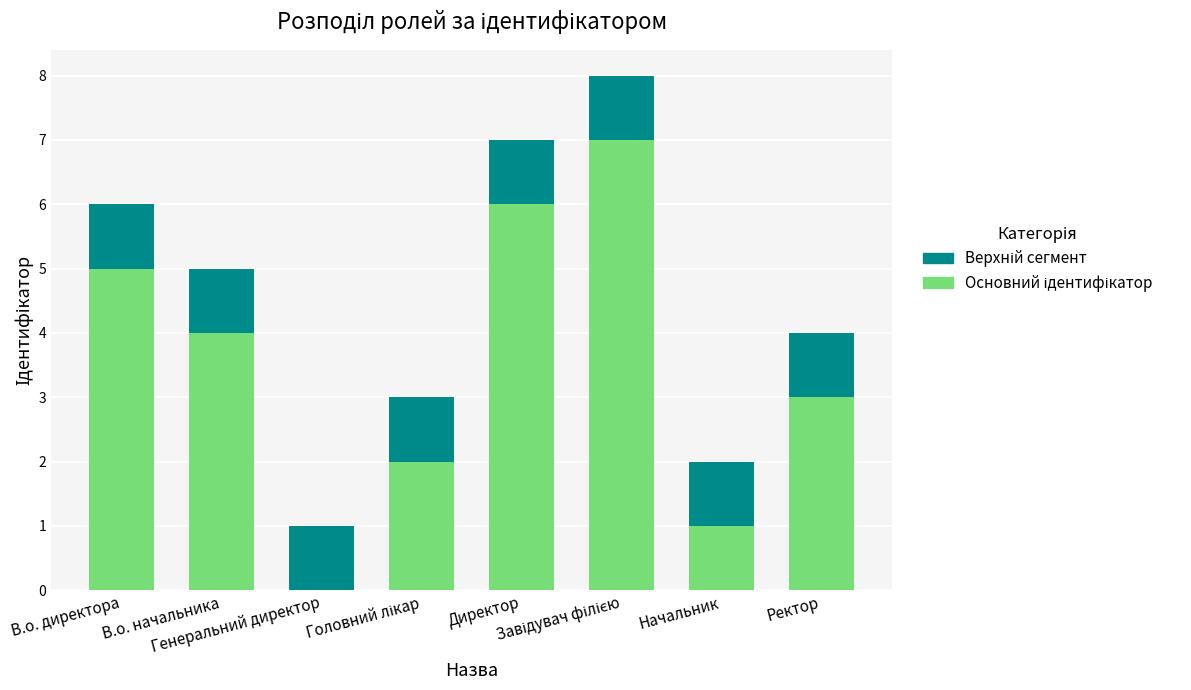

Are the bars grouped side by side (vs. stacked)?

No